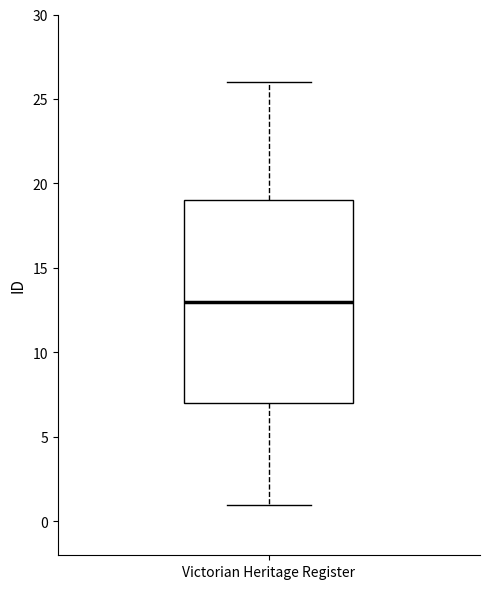

Transcribe this box plot: give where the median line is, the range the box spans, and where the two whiskers end, as read against the y-axis. The values are not printed on the chart, so give them approximately, as read against the axis.

median 13, box 7 to 19, whiskers 1 to 26